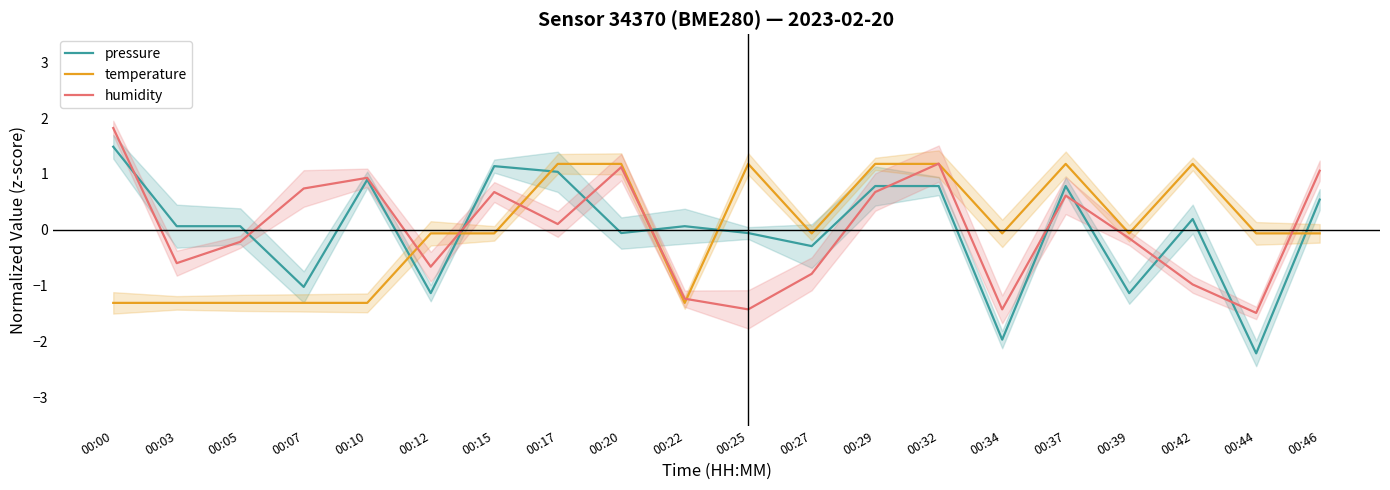

List the labels in order of humidity value, largest first.

00:00, 00:32, 00:20, 00:46, 00:10, 00:07, 00:15, 00:29, 00:37, 00:17, 00:39, 00:05, 00:03, 00:12, 00:27, 00:42, 00:22, 00:25, 00:34, 00:44